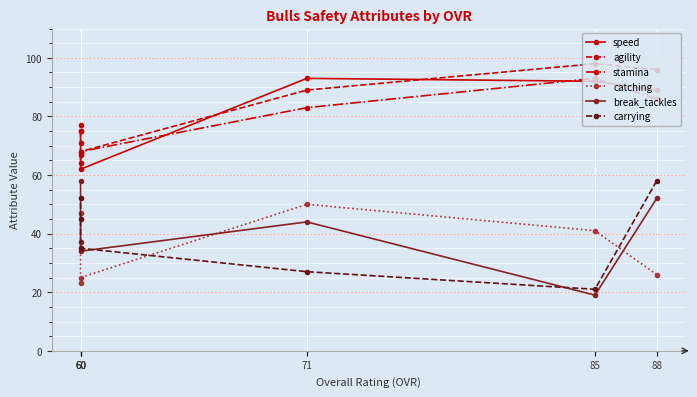

Is the value of speed at 60 greater than the value of break_tackles at 60?

Yes